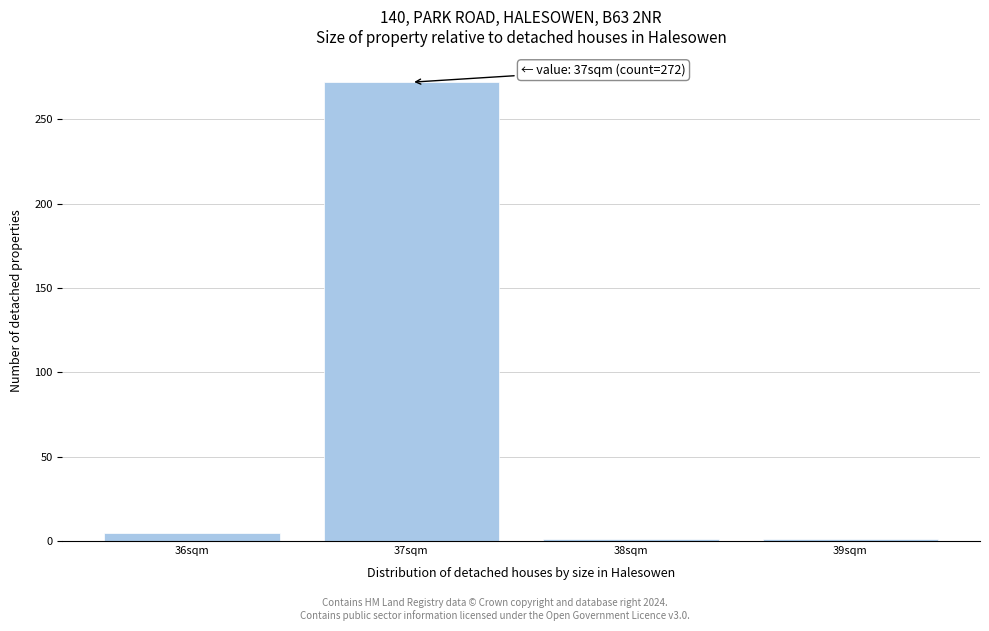

Reading left to right, what are all the values shown in this chart?

36sqm=5	37sqm=272	38sqm=1	39sqm=1